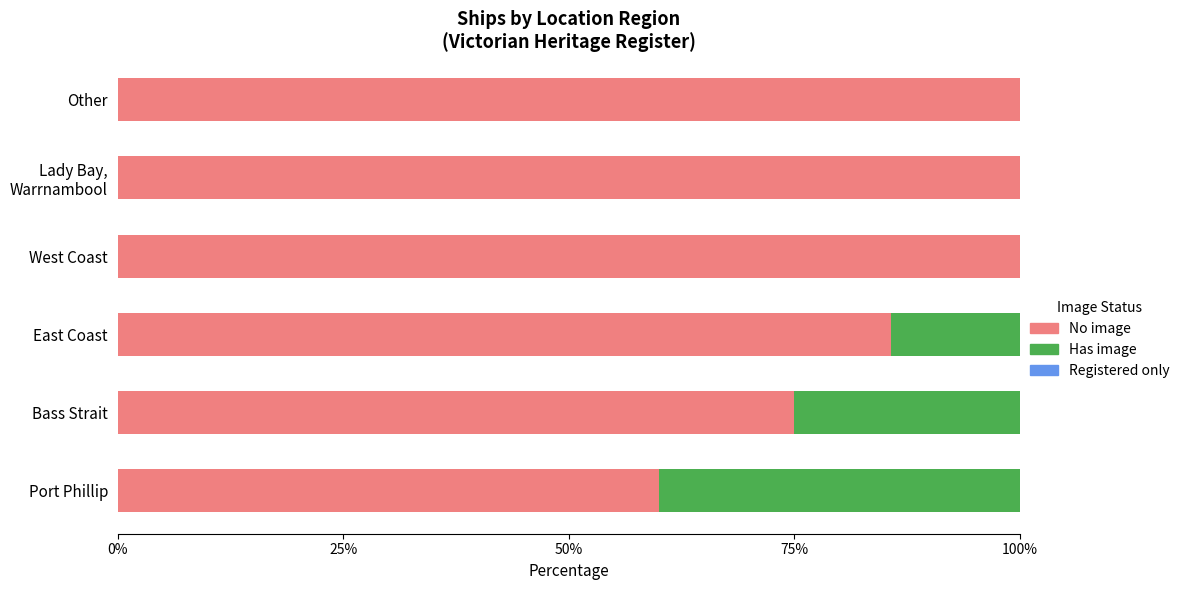

What value does the No image series have at Other?

100.0